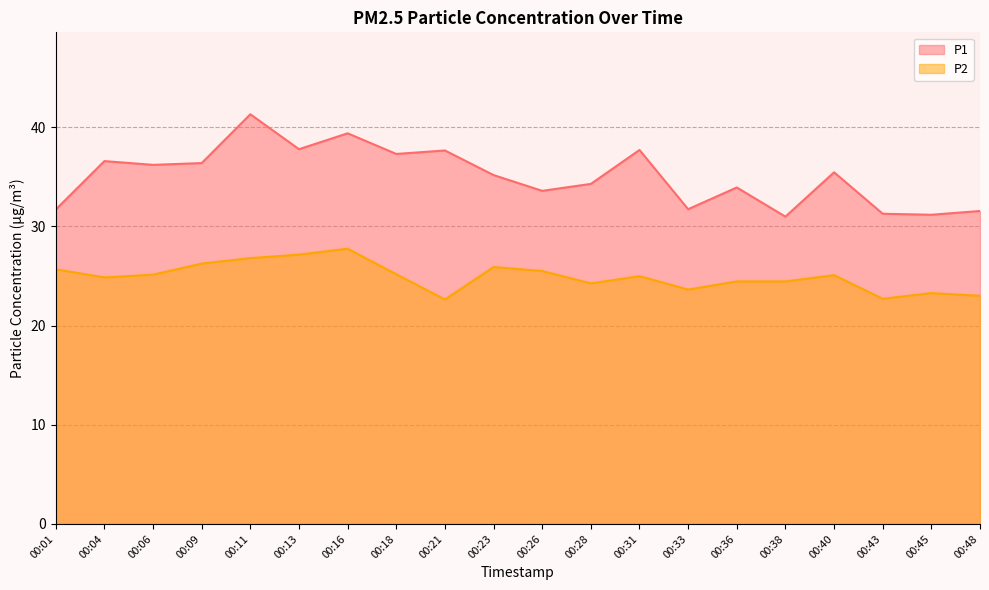

True or false: P2 and P1 intersect in this chart.

False